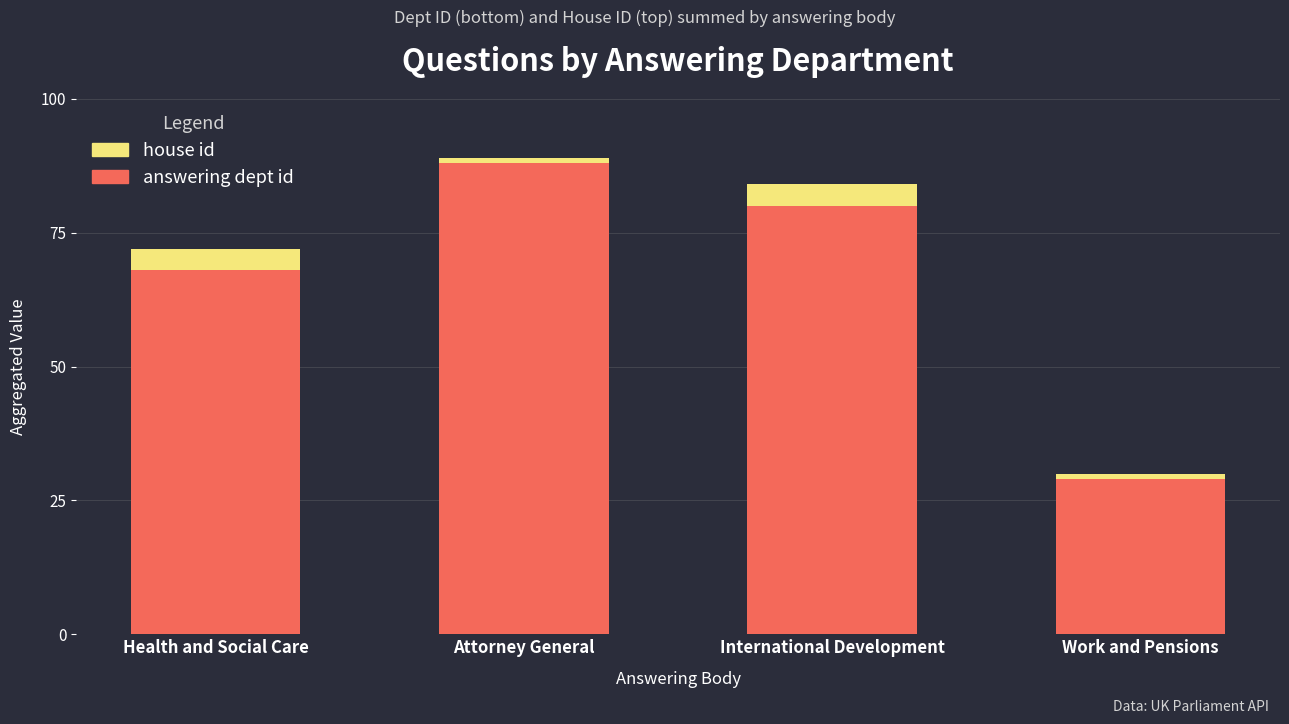

What is the average value of the answering dept id series?

66